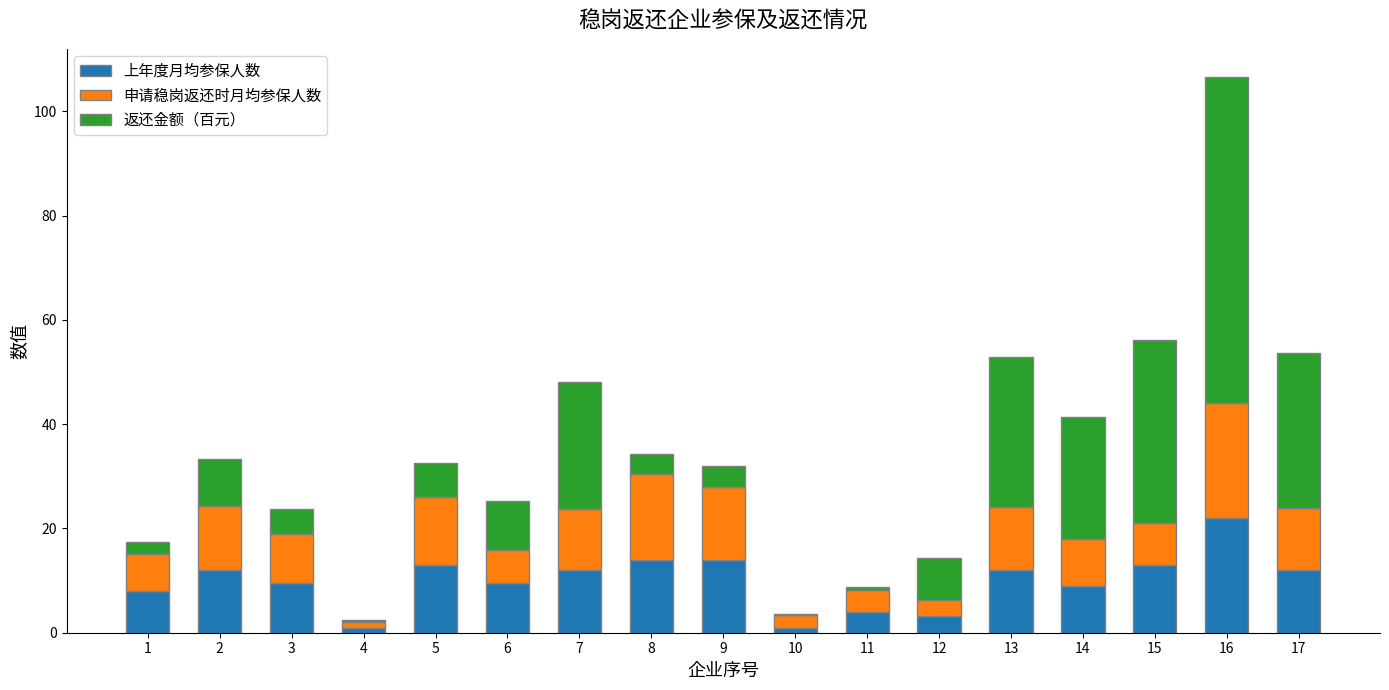

What is the highest value of the 上年度月均参保人数 series?

22.0